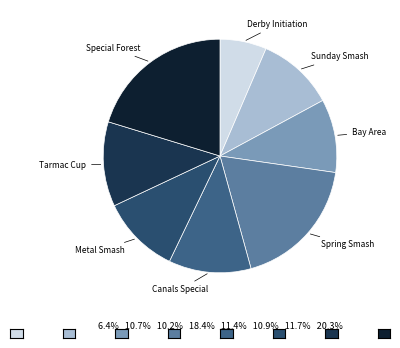

What is the smallest slice in the pie chart?

Derby Initiation